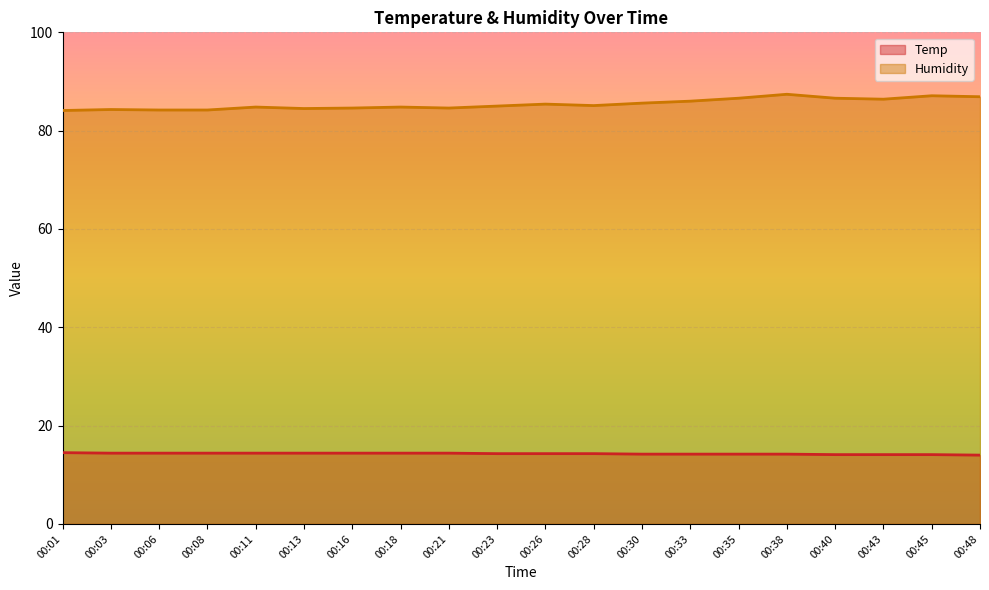

What is the difference between the maximum and minimum values in the Humidity series?

3.3